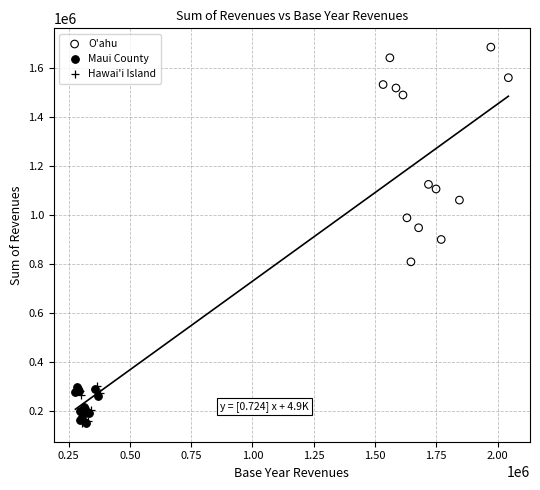

Which series has the largest Y range (max minus min)?

O'ahu